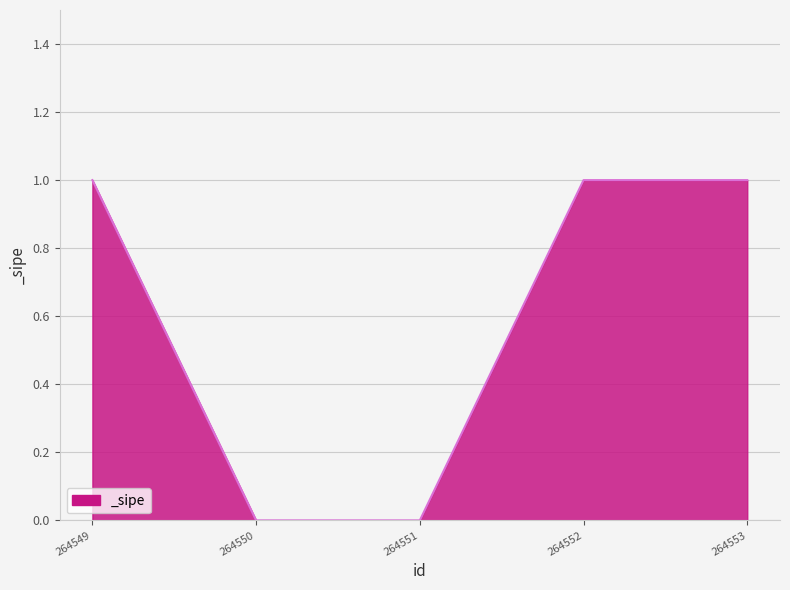

What is the sum of all values?

3